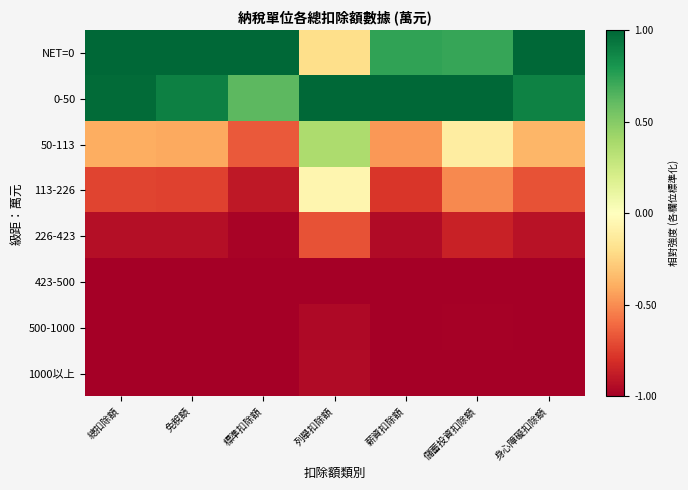

At how many categories does at least one series exceed 0?

7